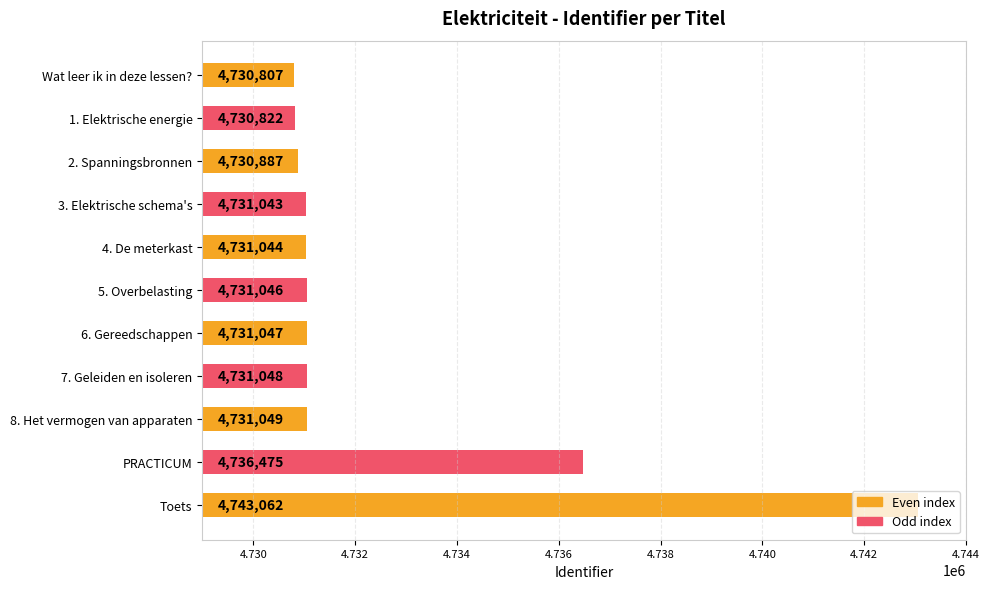

List the labels in order of value, smallest first.

Wat leer ik in deze lessen?, 1. Elektrische energie, 2. Spanningsbronnen, 3. Elektrische schema's, 4. De meterkast, 5. Overbelasting, 6. Gereedschappen, 7. Geleiden en isoleren, 8. Het vermogen van apparaten, PRACTICUM, Toets